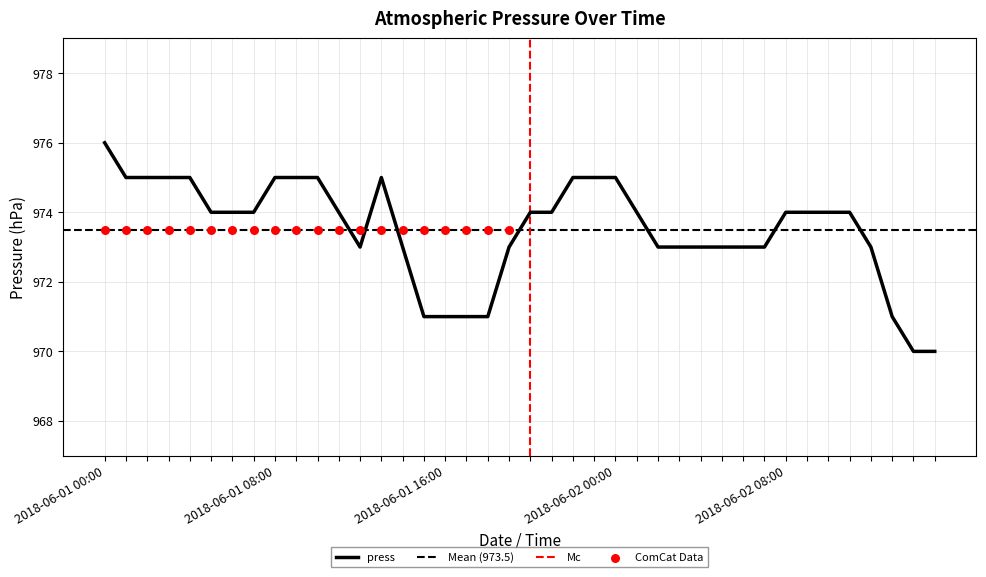

Which has a higher value, 2018-06-01 02:00 or 2018-06-01 21:00?

2018-06-01 02:00